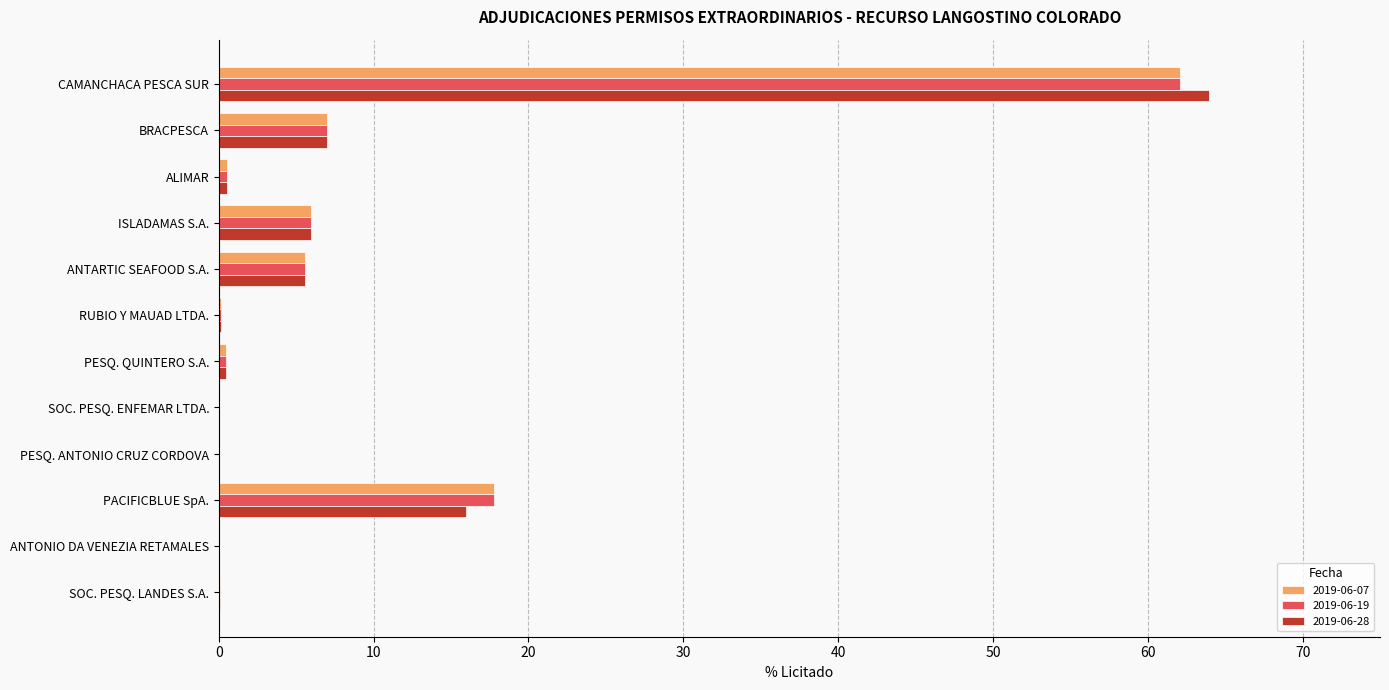

Where is 2019-06-07 nearest to the value 31?

PACIFICBLUE SpA.